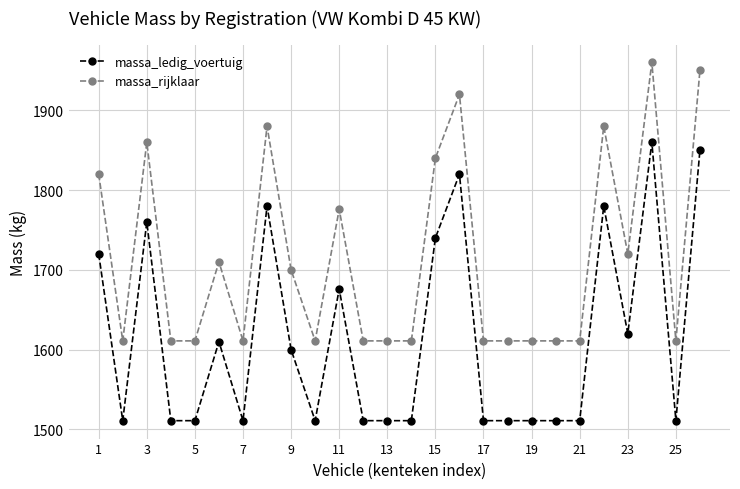

What is the difference between the maximum and minimum values in the massa_rijklaar series?

349